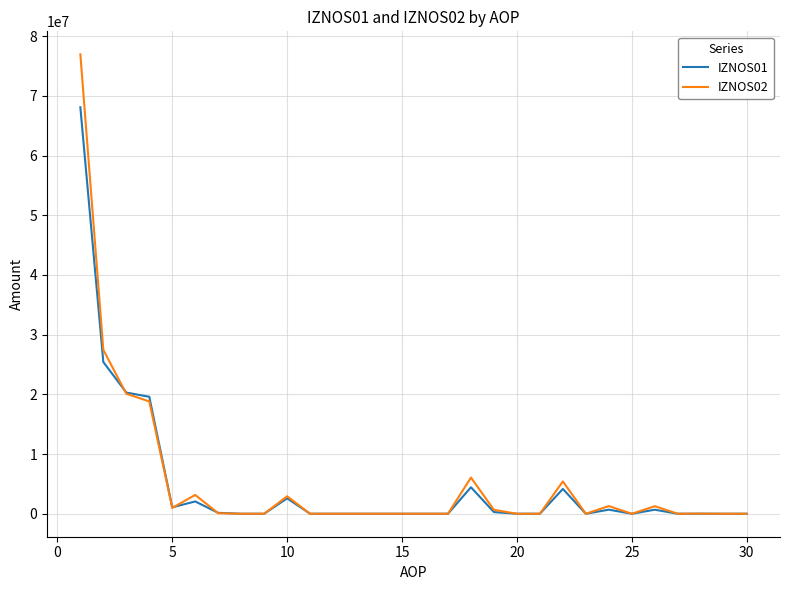

What are all the series names shown in the legend?

IZNOS01, IZNOS02